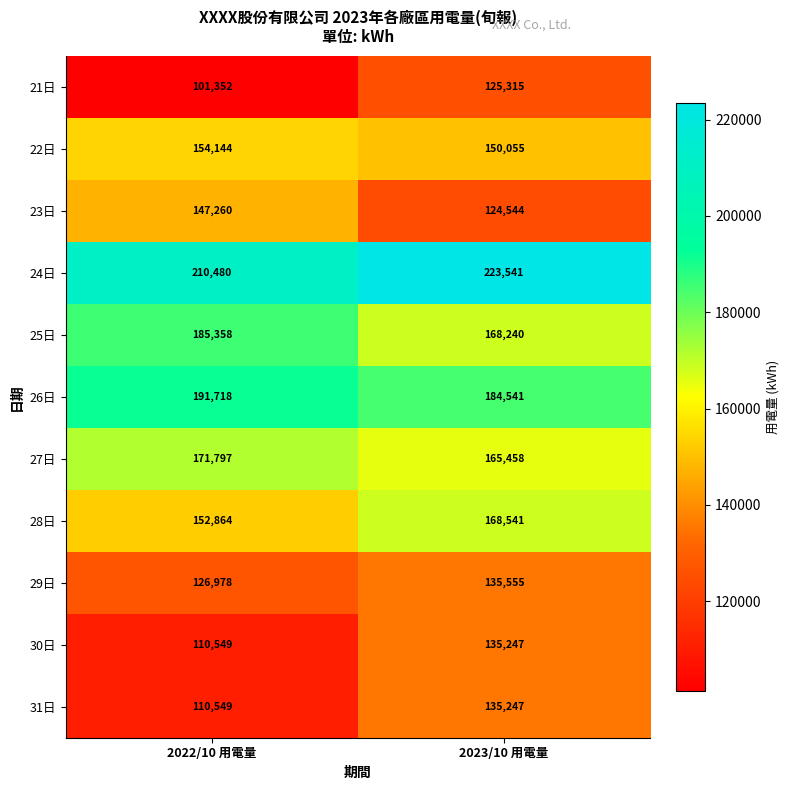

Which label corresponds to the smallest value in the chart?

2022/10 用電量